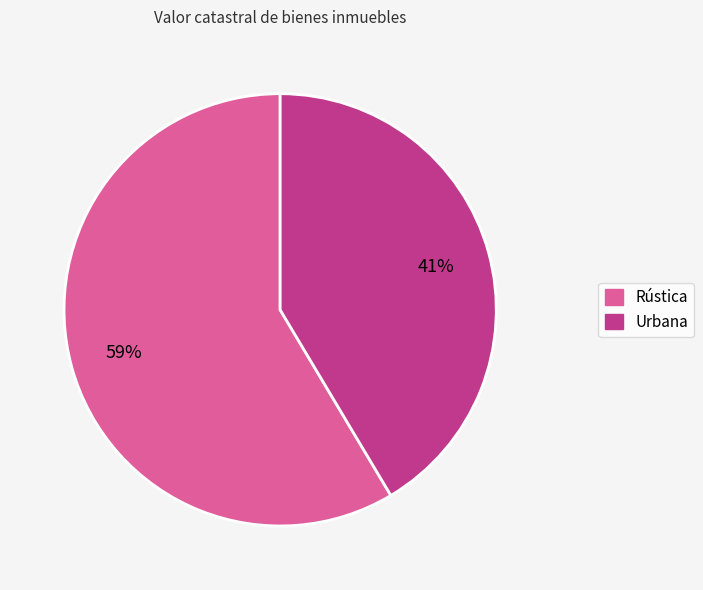

Is there any slice that represents more than half of the pie?

Yes